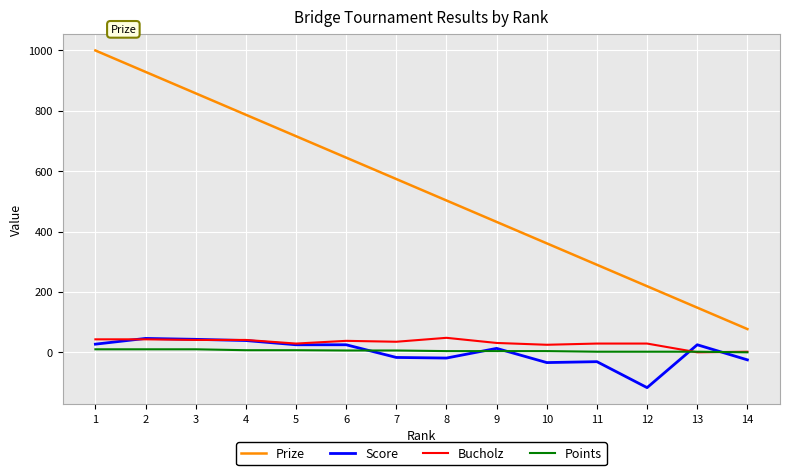

At 12, list the series in order from smallest to largest.

Score, Points, Bucholz, Prize